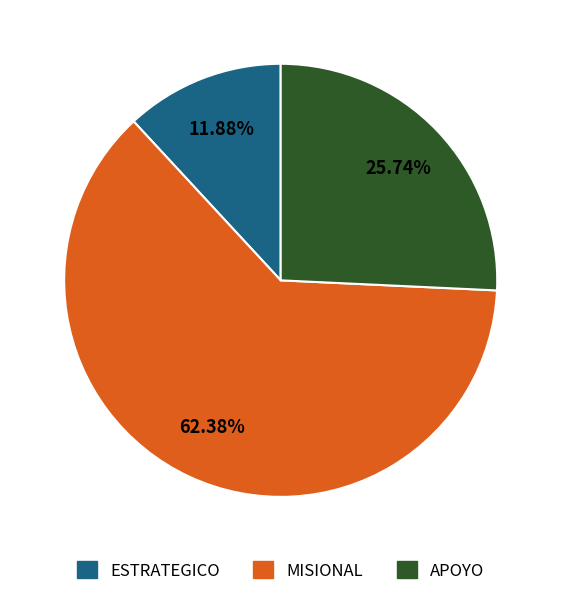

Is it true that ESTRATEGICO is 12% of the pie?

True